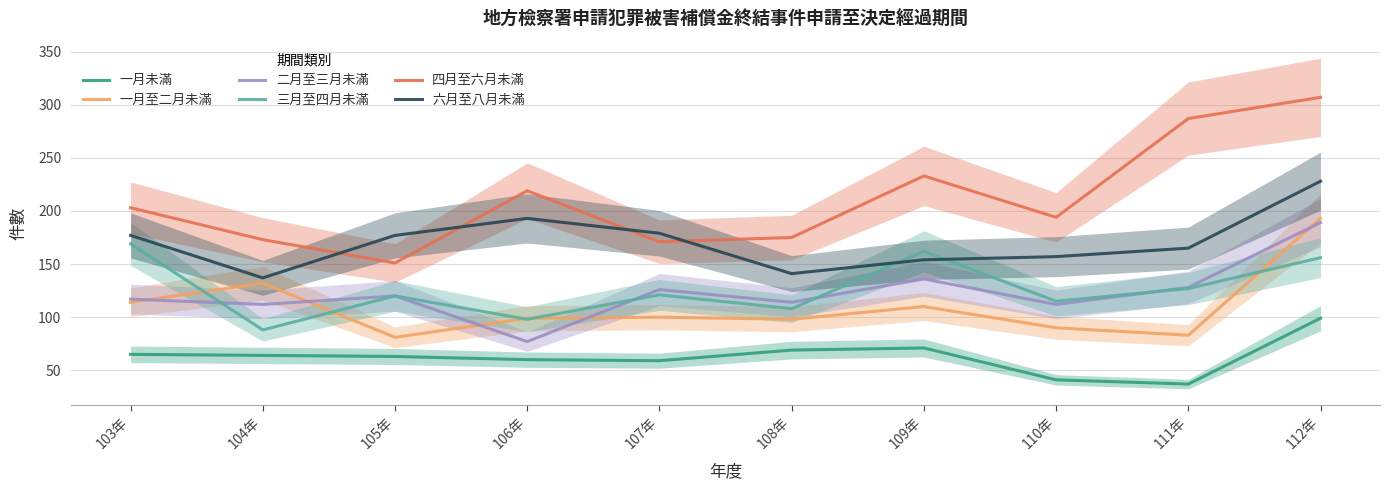

At which category does 四月至六月未滿 reach its first local peak?

106年